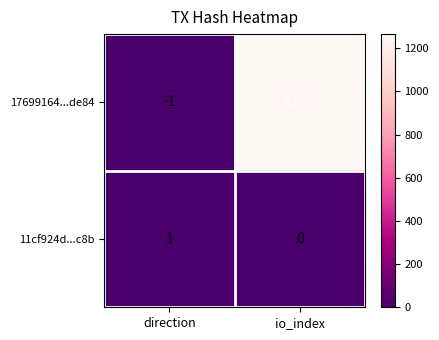

At direction, list the series in order from largest to smallest.

11cf924d...c8b, 17699164...de84